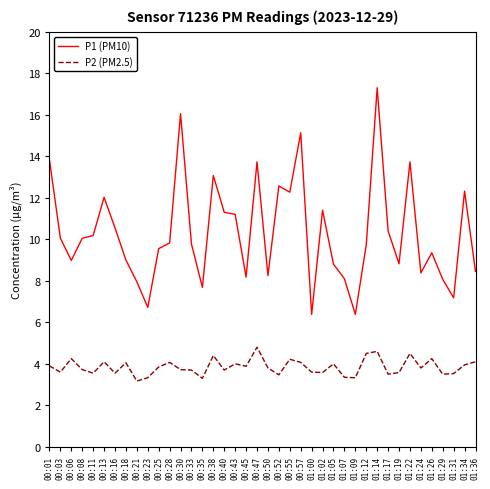

What is the difference between the maximum and minimum values in the P2 (PM2.5) series?

1.6